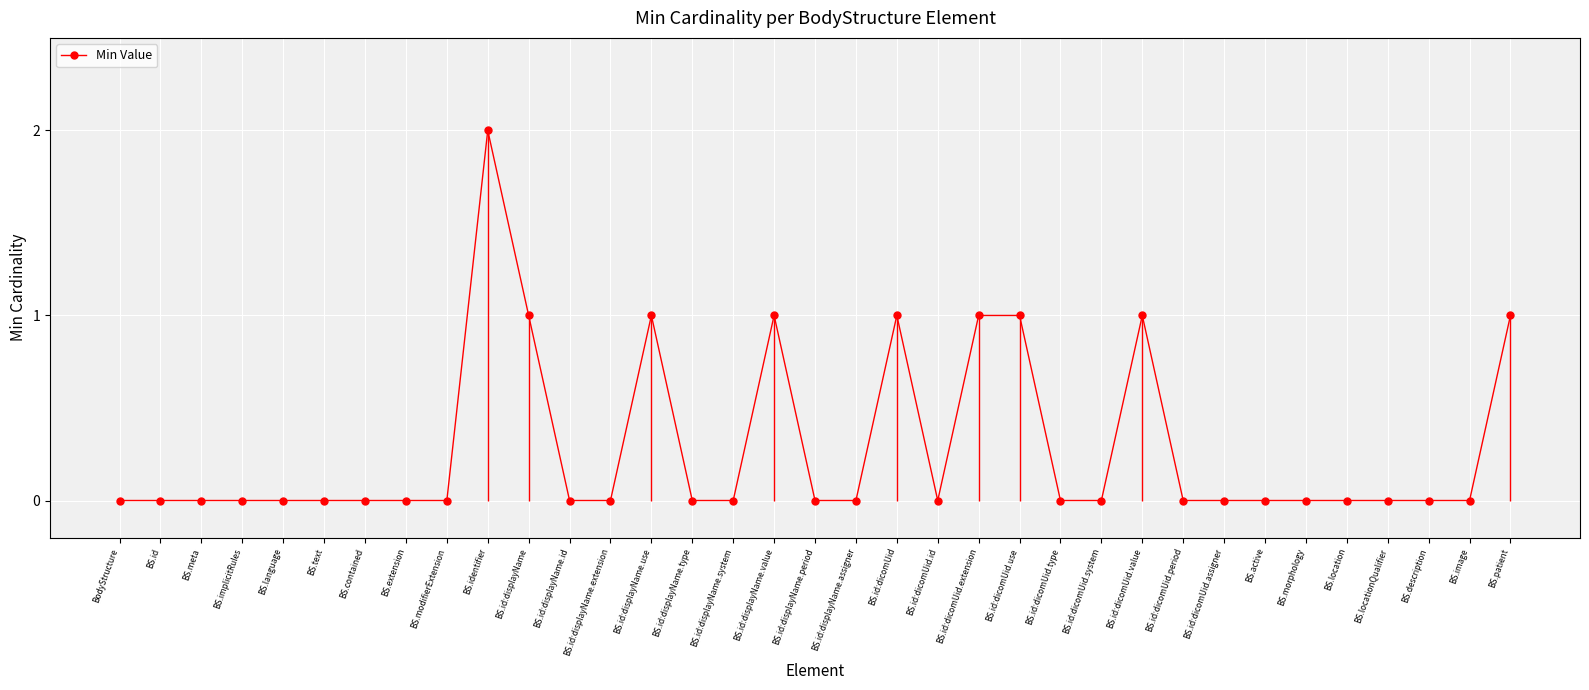

How many values are between 0 and 1?

34